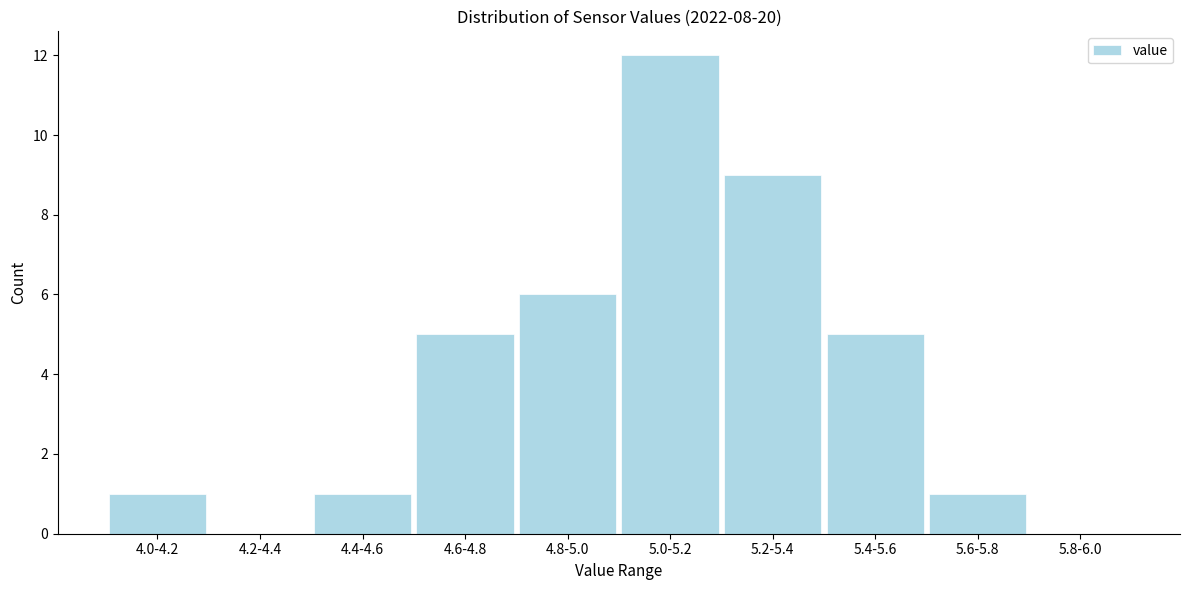

Reading right to left, extract all data points from this chart.

5.8-6.0=0	5.6-5.8=1	5.4-5.6=5	5.2-5.4=9	5.0-5.2=12	4.8-5.0=6	4.6-4.8=5	4.4-4.6=1	4.2-4.4=0	4.0-4.2=1